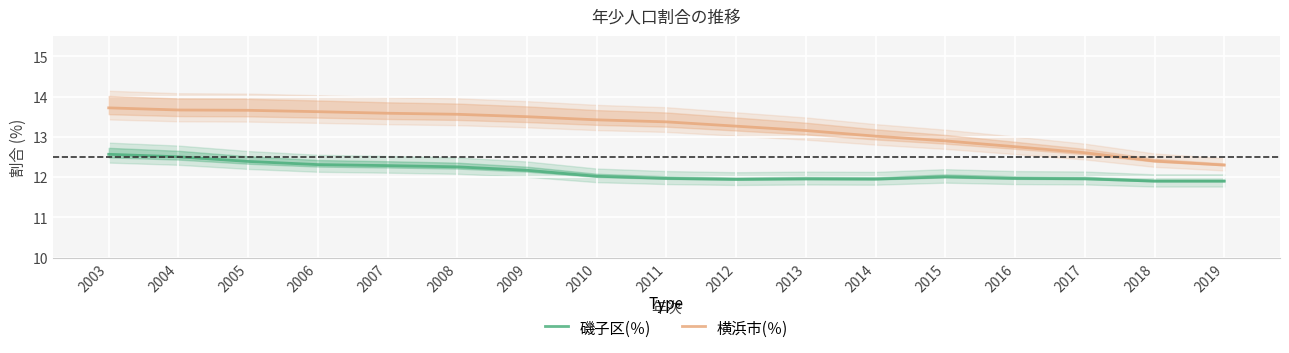

The 横浜市(％) series shows 21.3 at 2011. True or false?

False